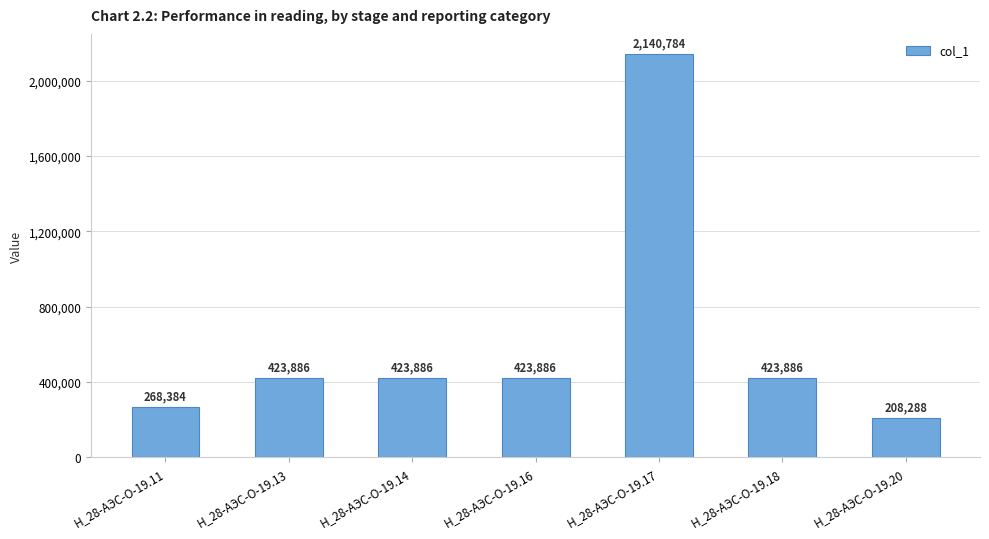

What is the maximum value shown in the chart?

2140784.2